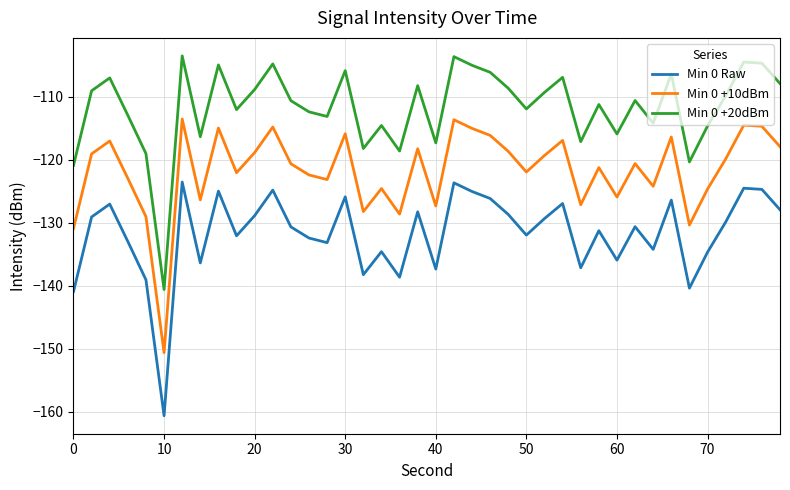

List the series in order of their overall mean, highest first.

Min 0 +20dBm, Min 0 +10dBm, Min 0 Raw